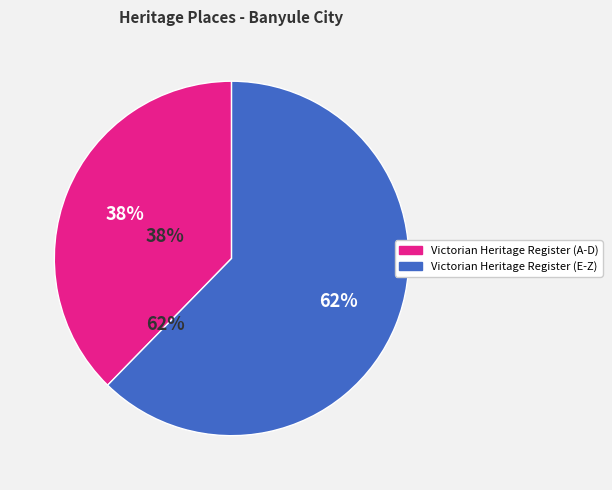

To the nearest percent, what is the average slice percentage?

50%